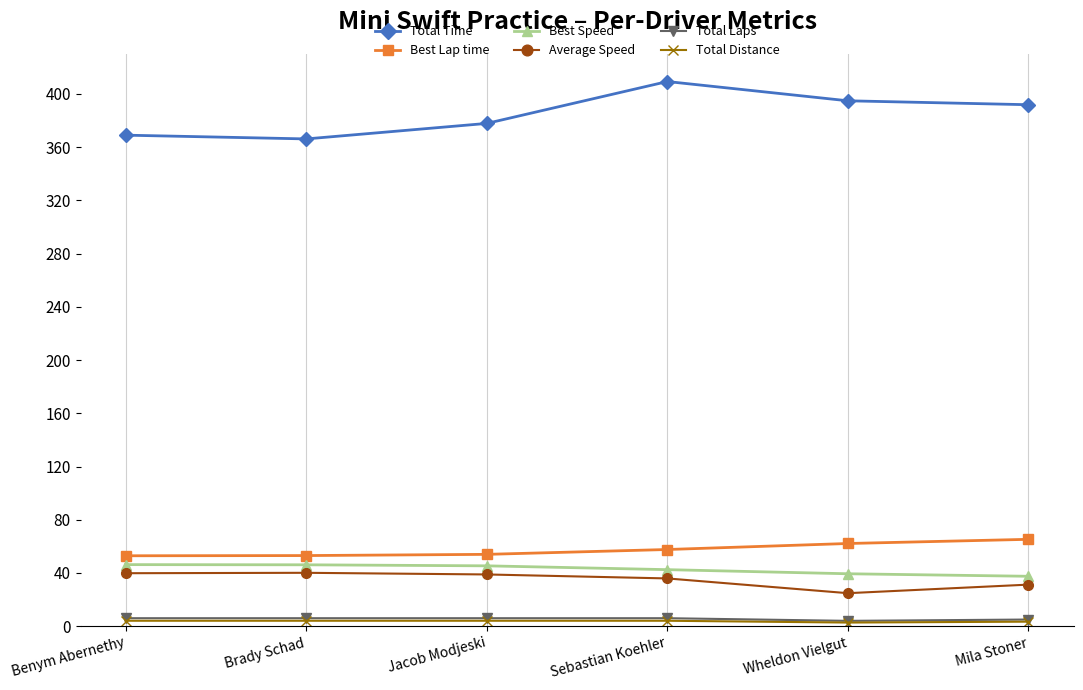

How many interior local peaks does the Total Time series have?

1